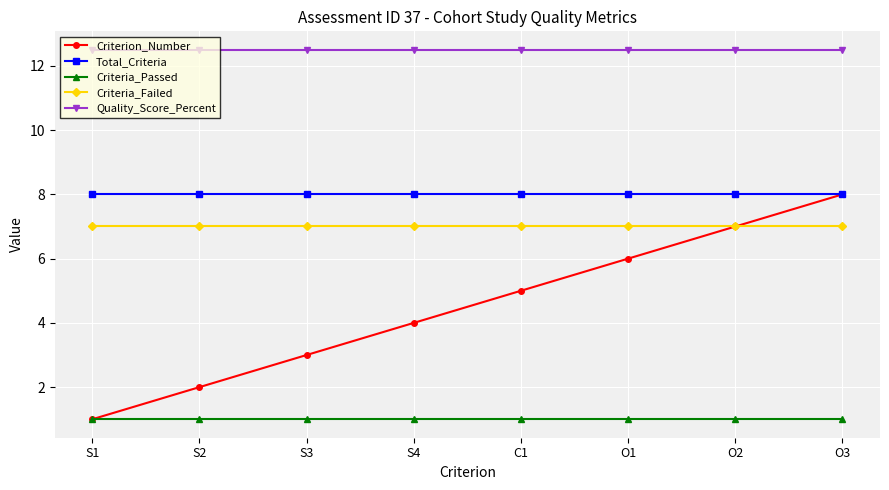

Which series has the largest total across all categories?

Quality_Score_Percent